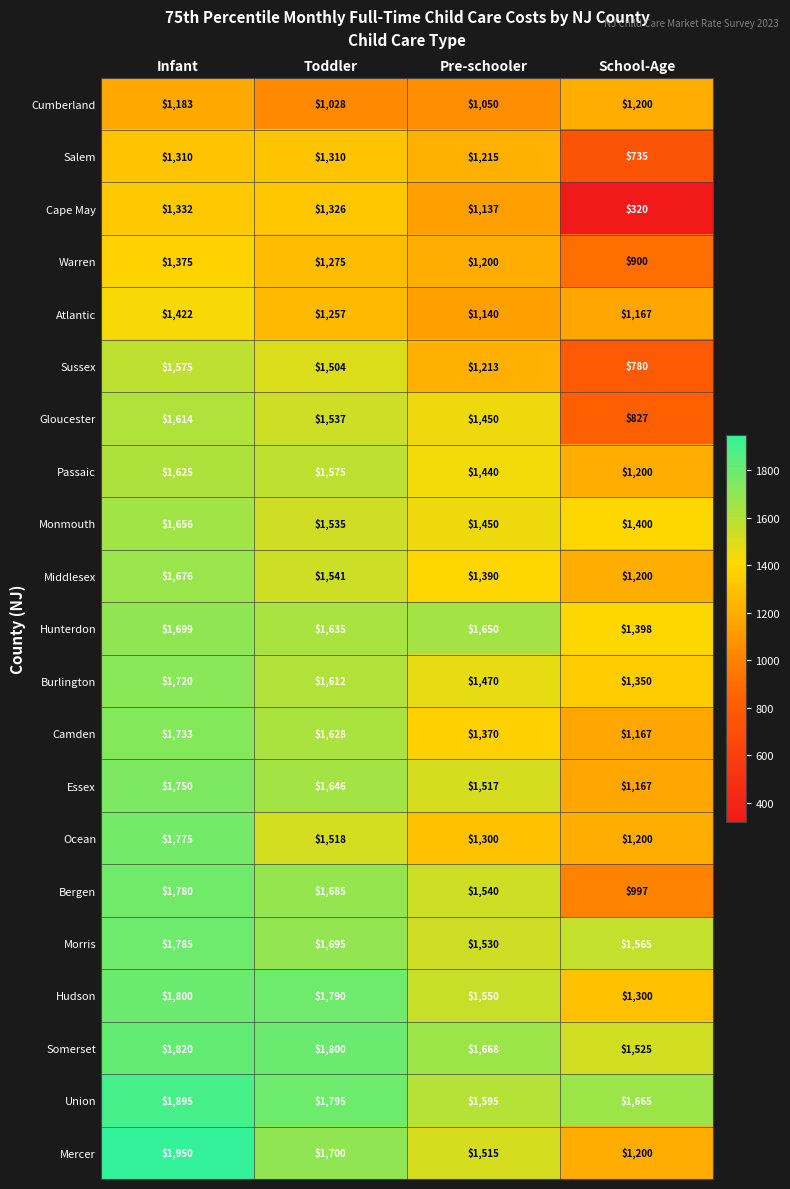

What is the maximum value for Mercer?

1950